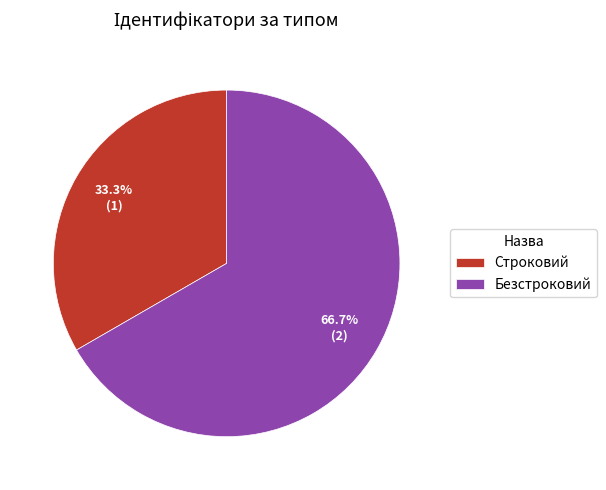

Rank the categories by value from lowest to highest.

Строковий, Безстроковий